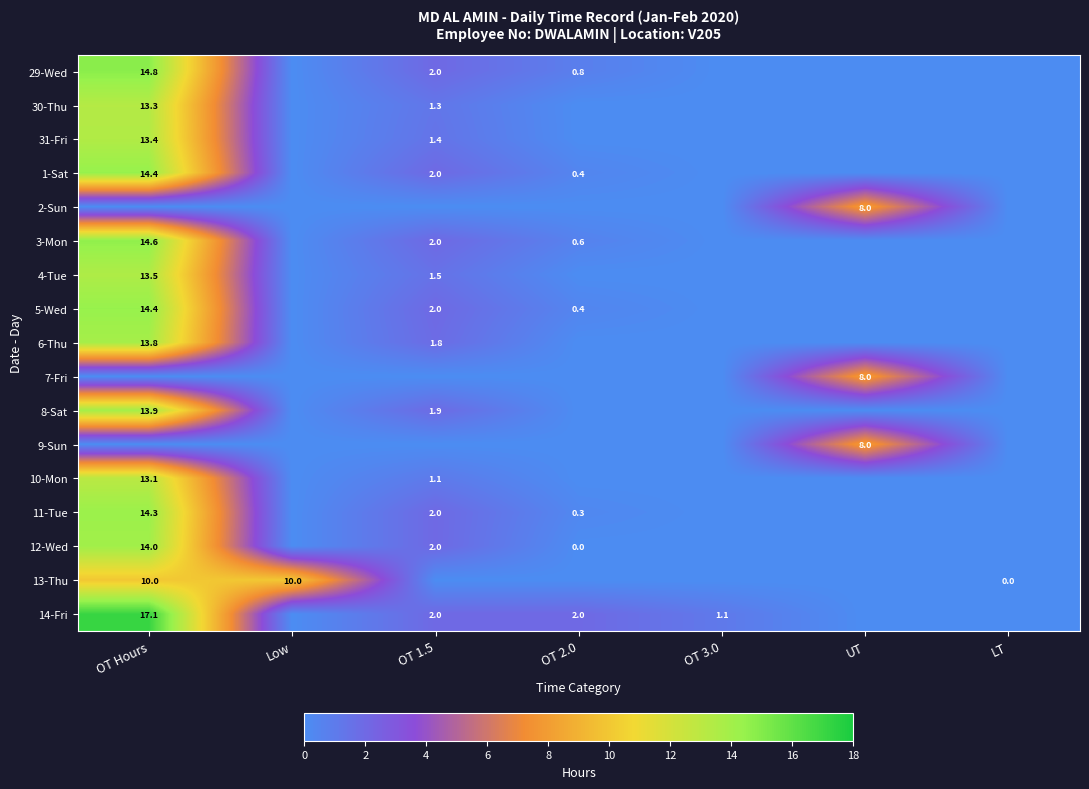

The 11-Tue series shows 0.3 at OT 2.0. True or false?

True